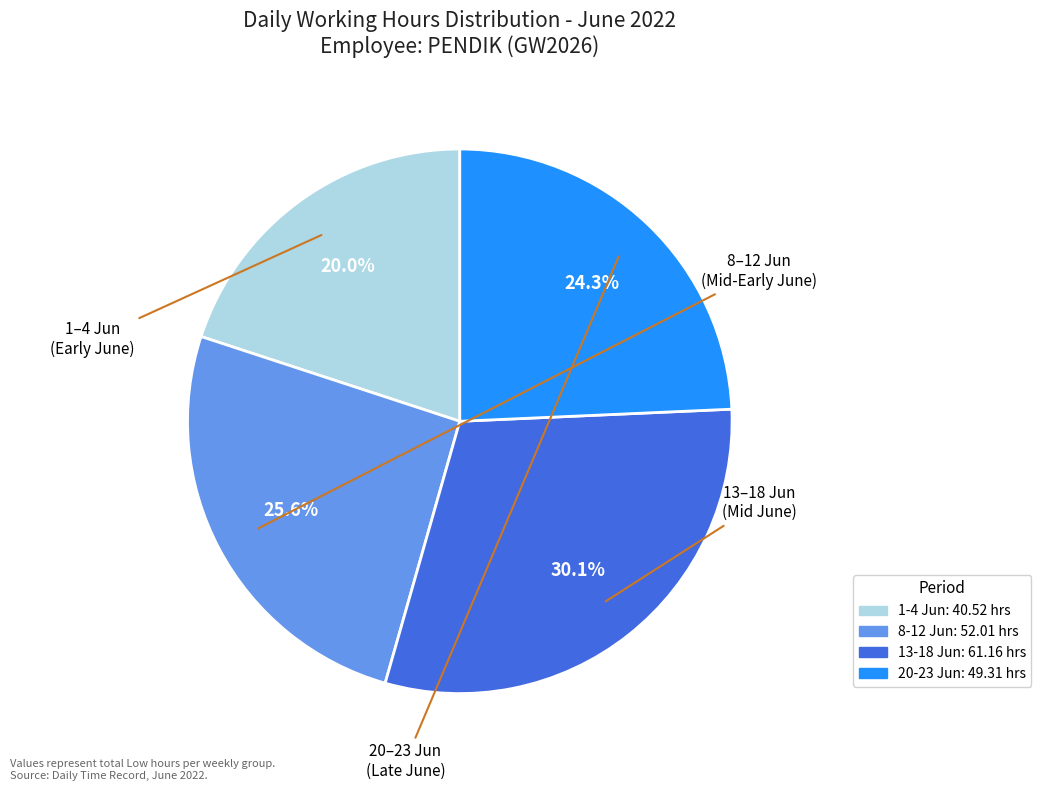

Is there a majority slice in this chart?

No